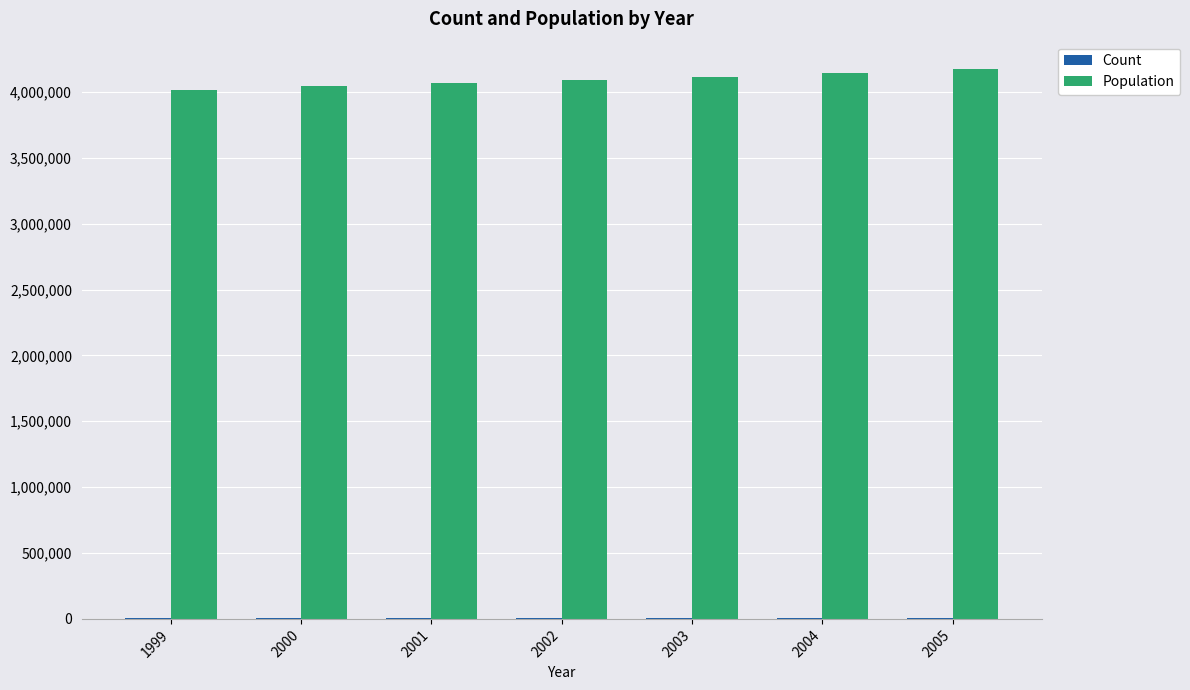

Which series has the largest total across all categories?

Population